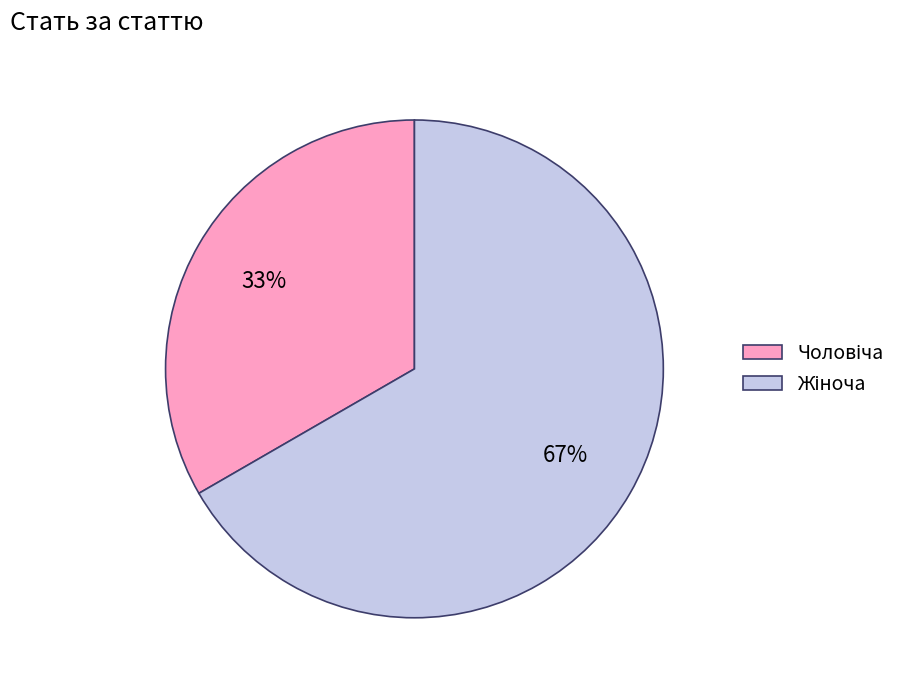

Rank the categories by value from highest to lowest.

Жіноча, Чоловіча